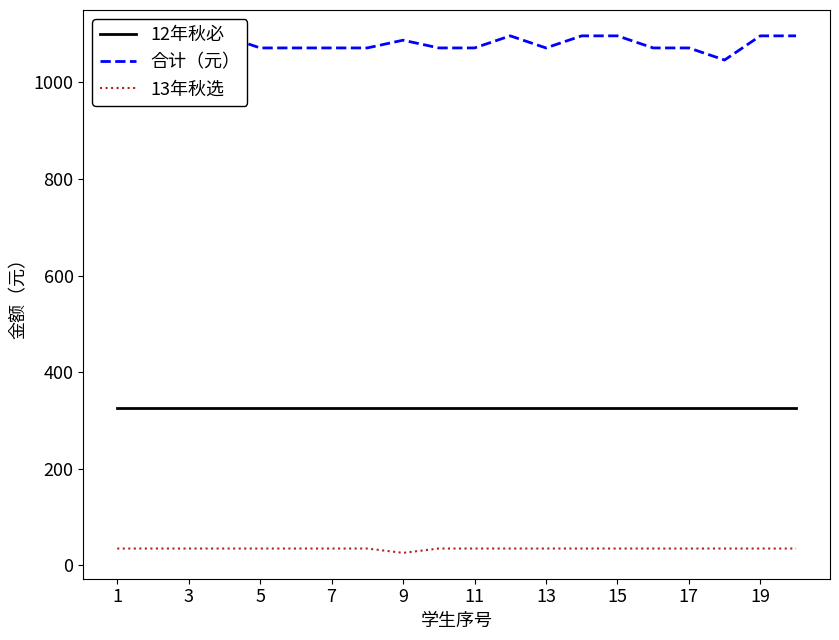

Where is 12年秋必 nearest to the value 325?

1